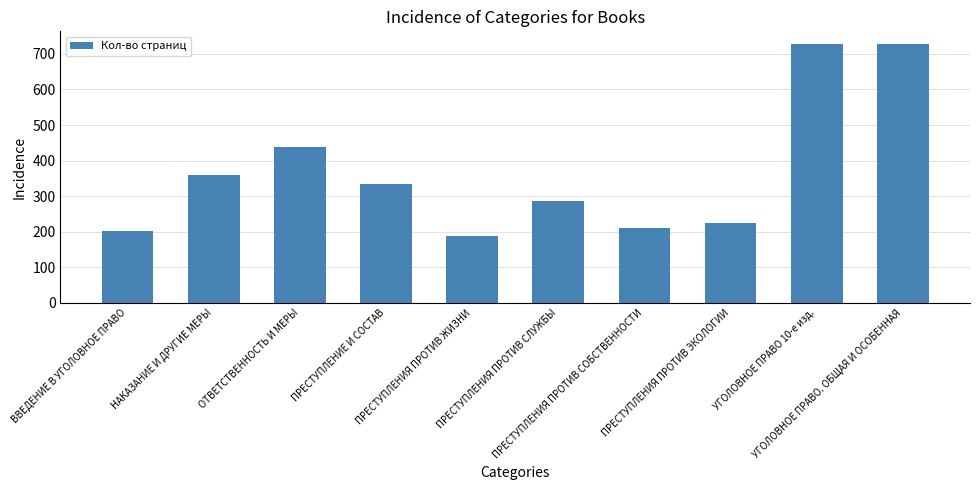

Between ПРЕСТУПЛЕНИЯ ПРОТИВ ЖИЗНИ and ОТВЕТСТВЕННОСТЬ И МЕРЫ, which is larger?

ОТВЕТСТВЕННОСТЬ И МЕРЫ